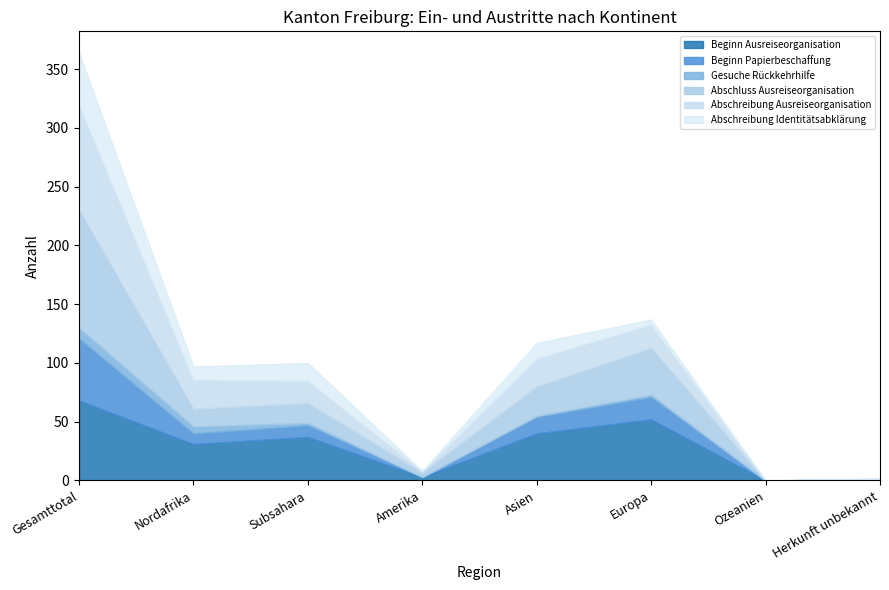

Where is the first local maximum for Beginn Papierbeschaffung?

Subsahara